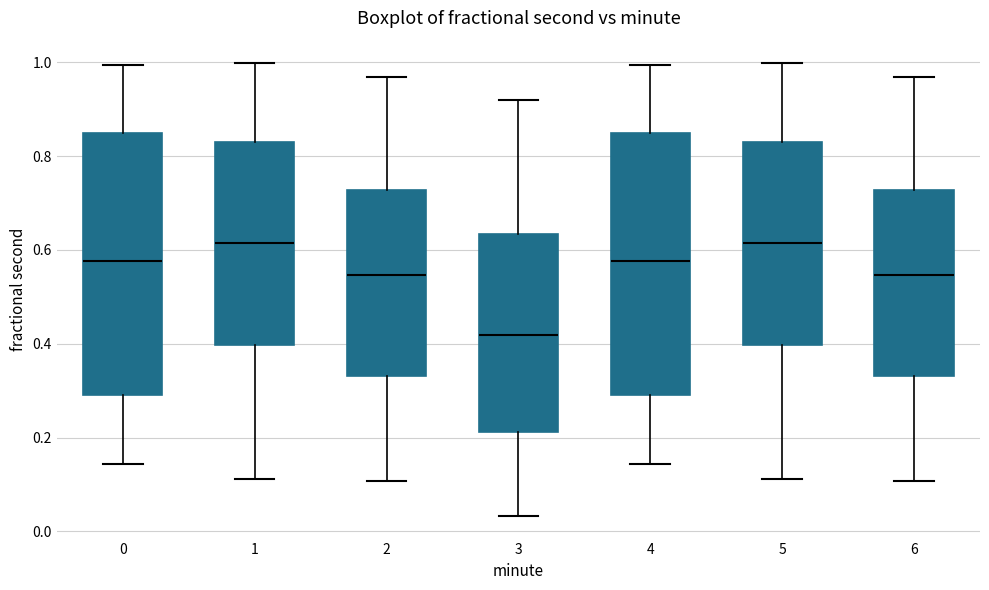

Where is the lower edge of the box at x = 6 on the y-axis? The values are not printed on the chart, so give them approximately, as read against the axis.

0.34